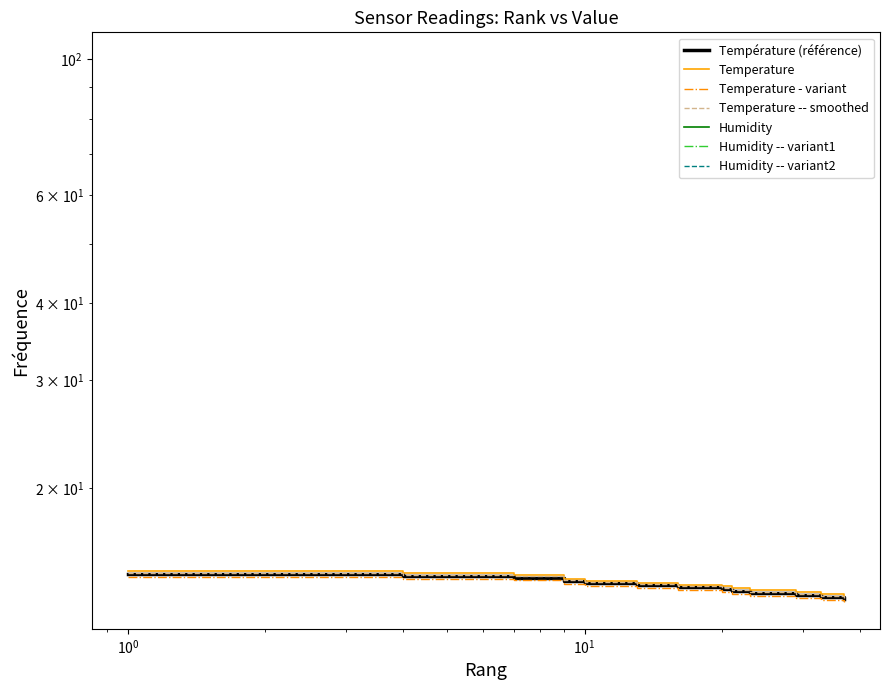

Is the value of Temperature - variant at 9 greater than the value of Température (référence) at 11?

Yes